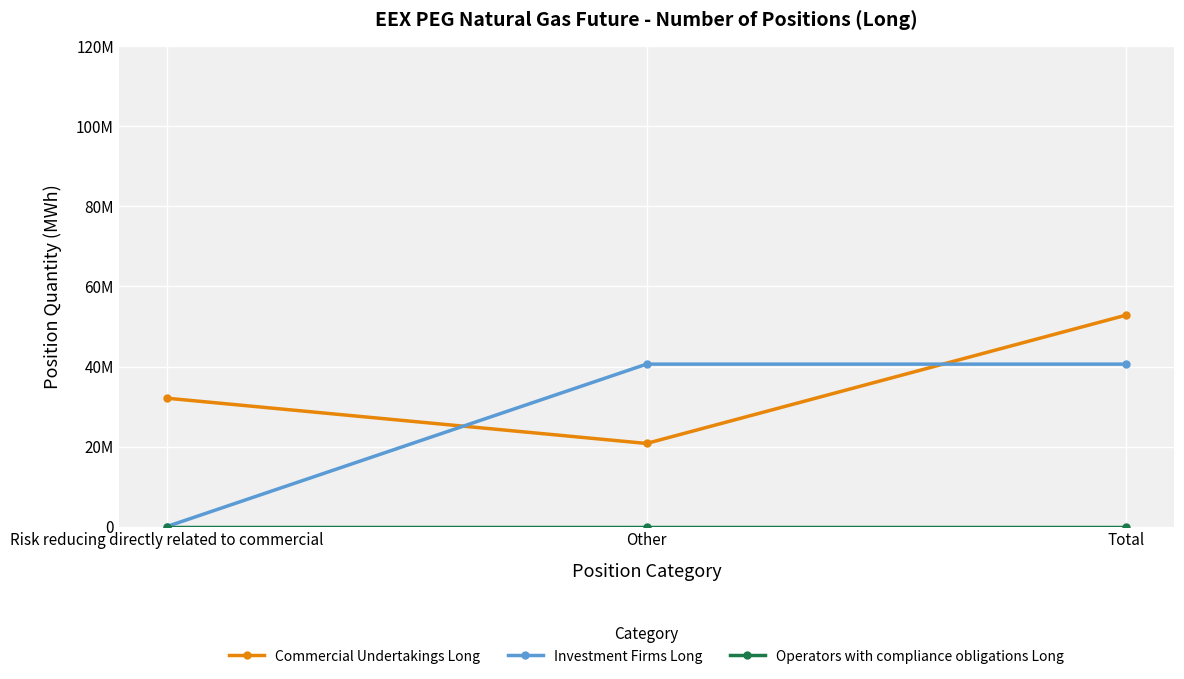

At Total, list the series in order from smallest to largest.

Operators with compliance obligations Long, Investment Firms Long, Commercial Undertakings Long